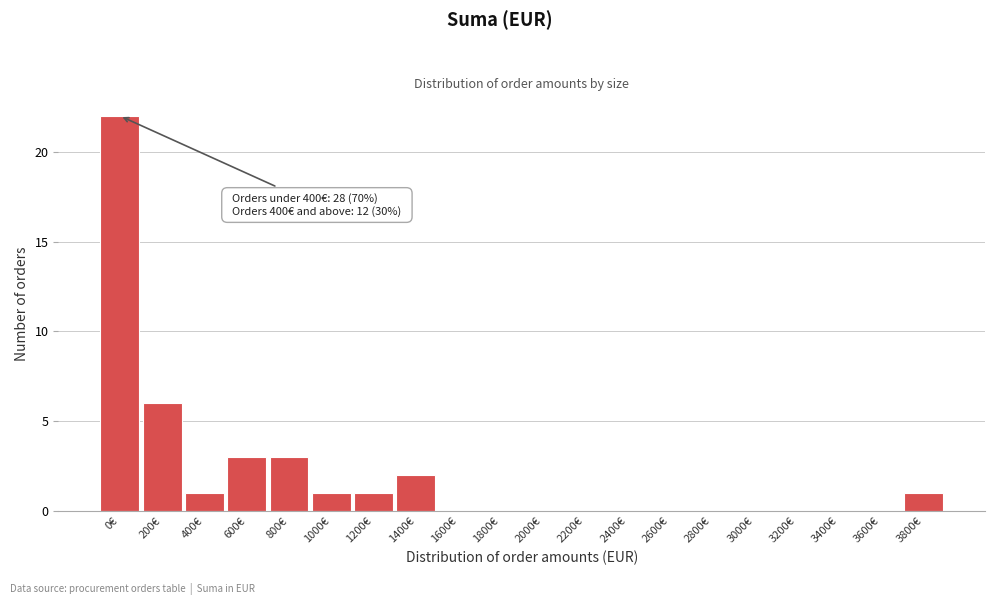

Reading left to right, extract all data points from this chart.

0€=22	200€=6	400€=1	600€=3	800€=3	1000€=1	1200€=1	1400€=2	1600€=0	1800€=0	2000€=0	2200€=0	2400€=0	2600€=0	2800€=0	3000€=0	3200€=0	3400€=0	3600€=0	3800€=1